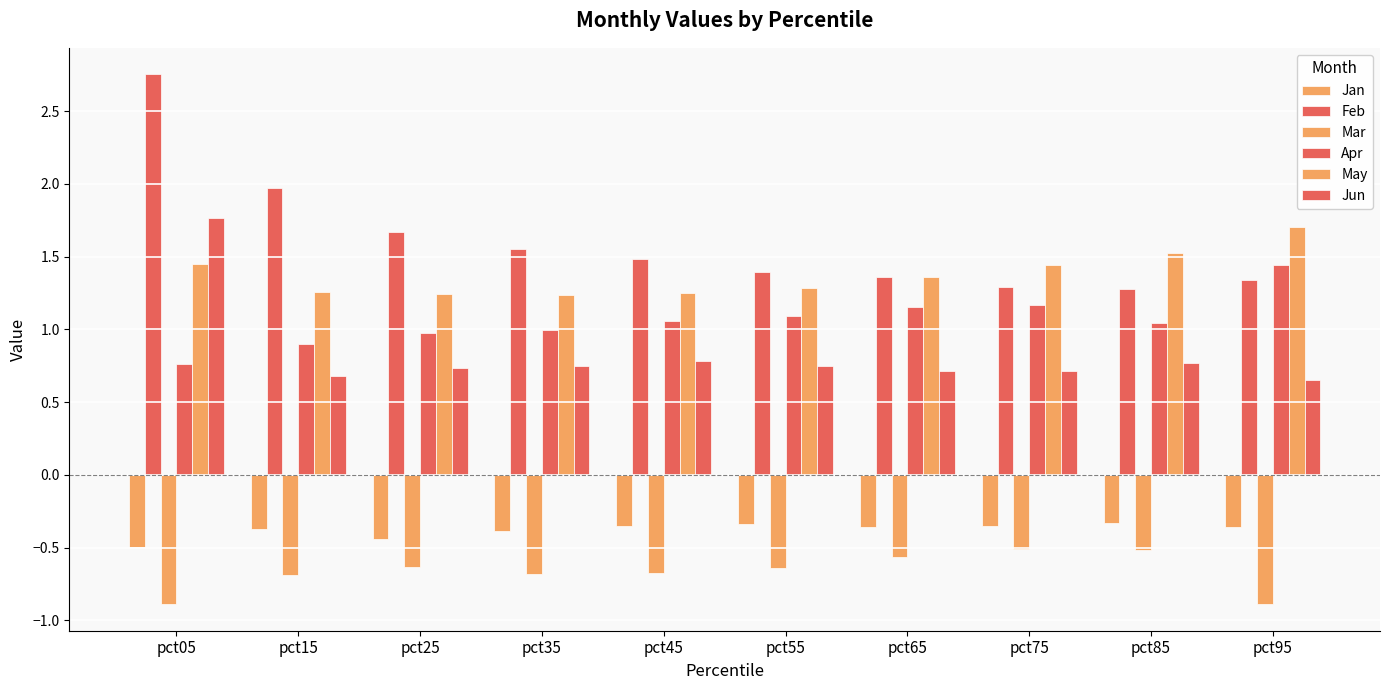

Does the chart contain any negative values?

Yes